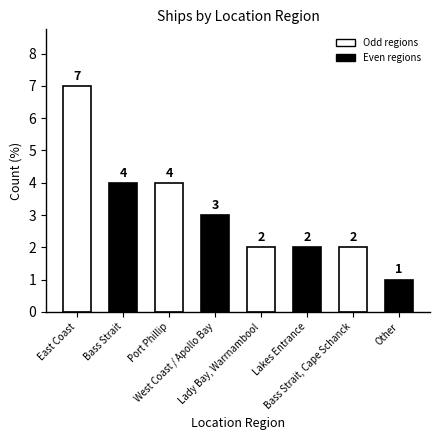

Count the number of data series in this chart.

1